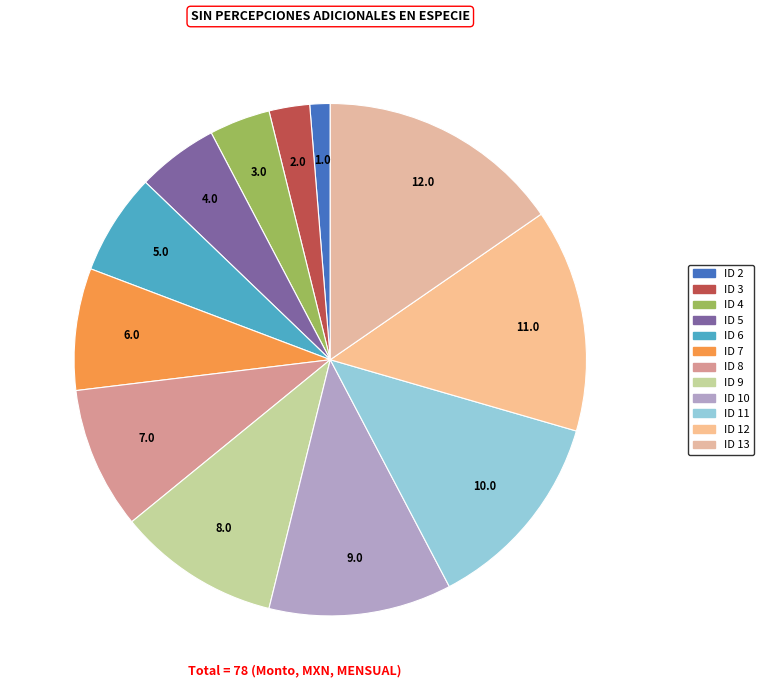

To the nearest percent, what is the difference between the largest and smallest slice percentages?

14%